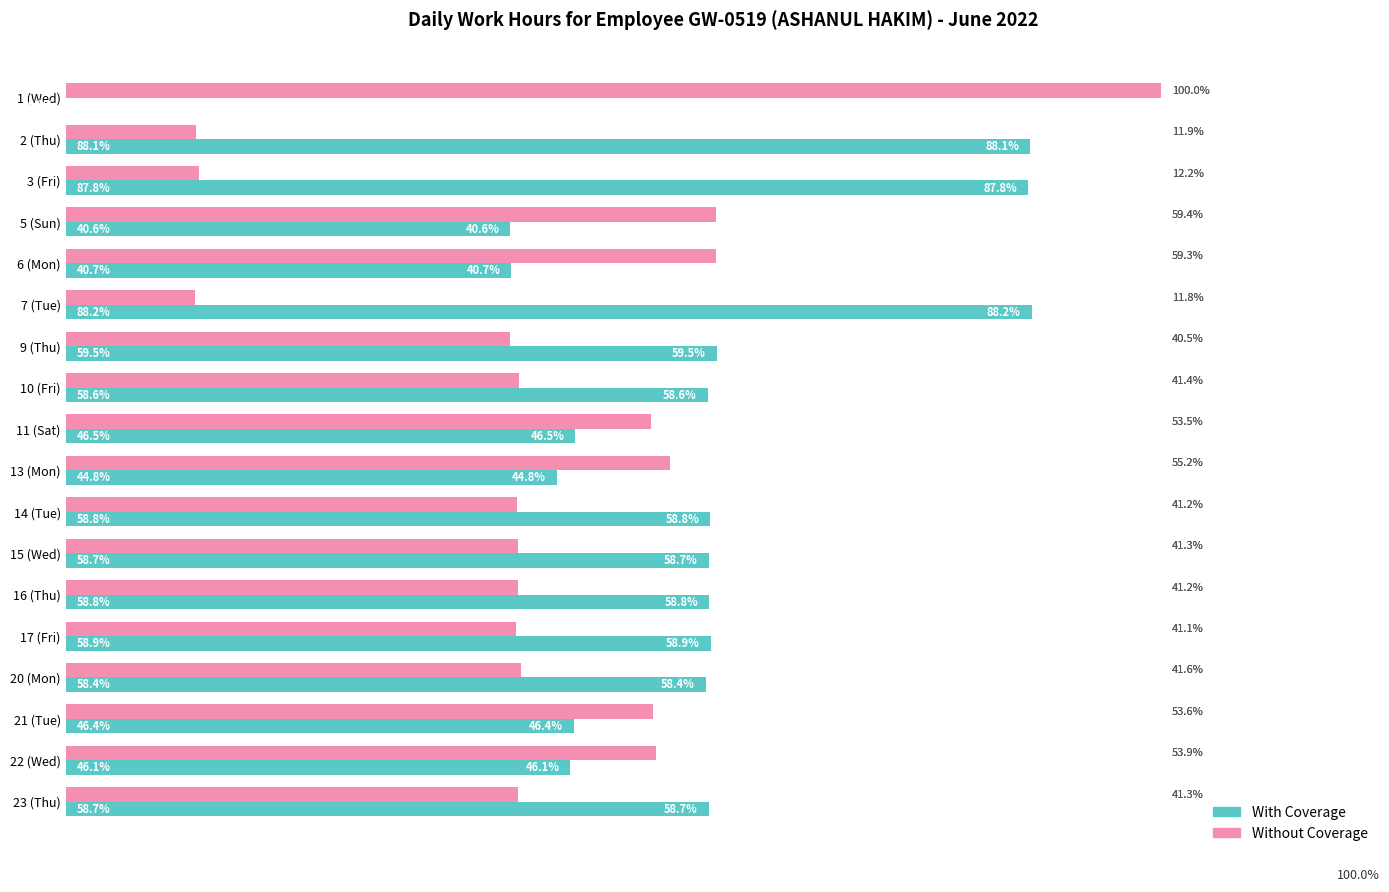

Where is With Coverage nearest to the value 44?

13 (Mon)